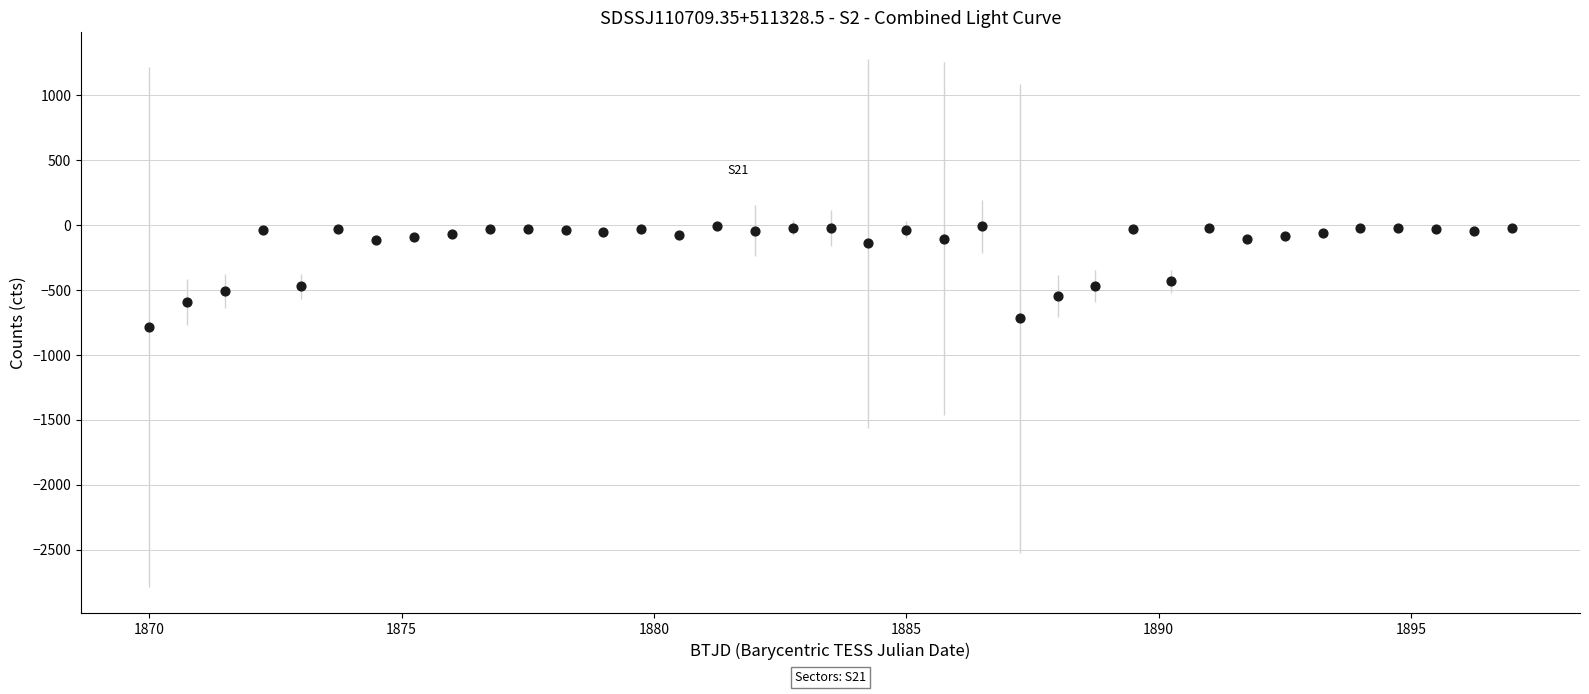

What is the range of Y values (max minus min)?

777